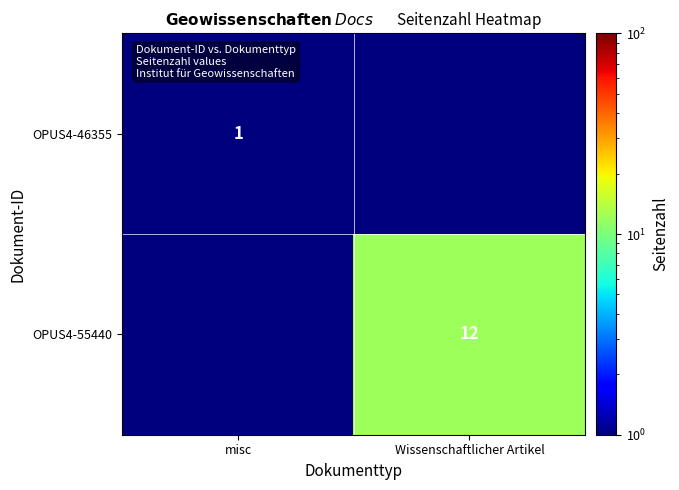

Count the number of data series in this chart.

2